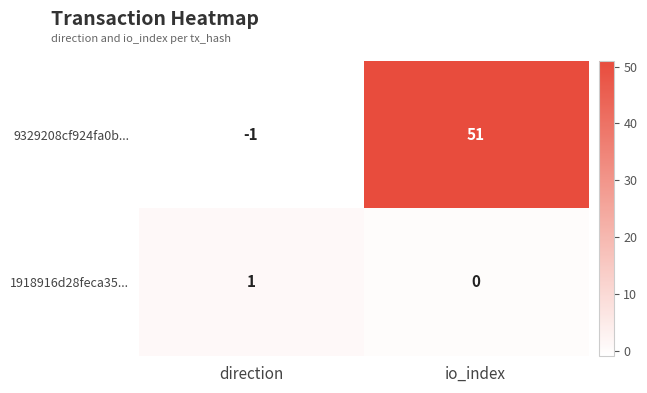

At which category is the sum across all series the highest?

io_index